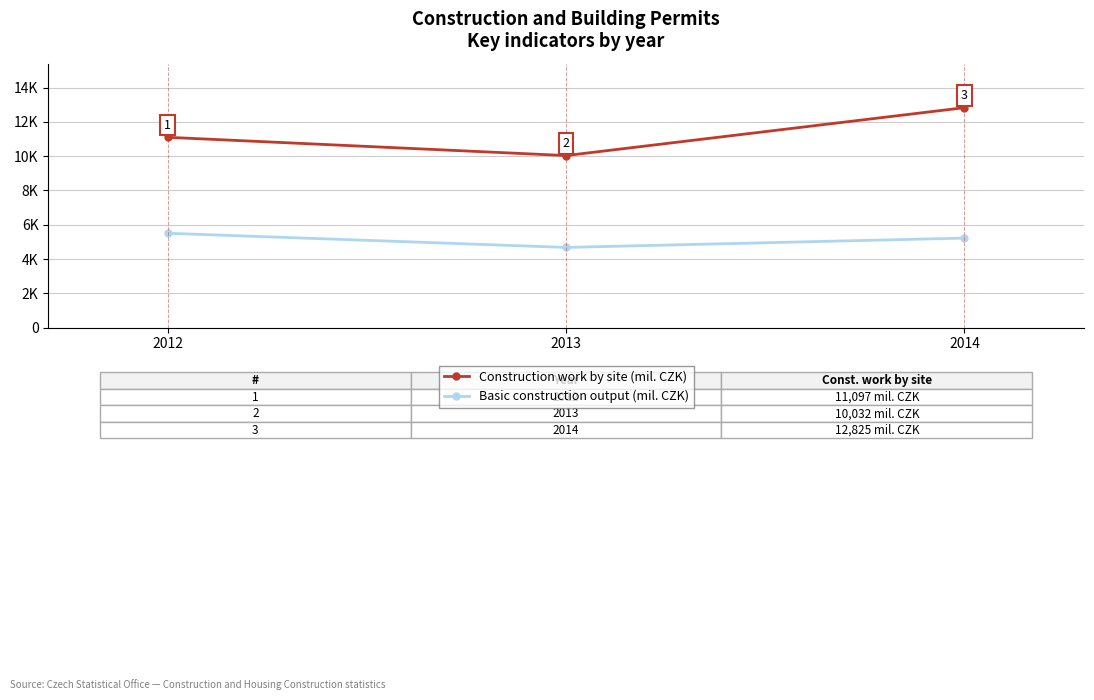

At which label does Basic construction output (mil. CZK) reach its peak?

2012